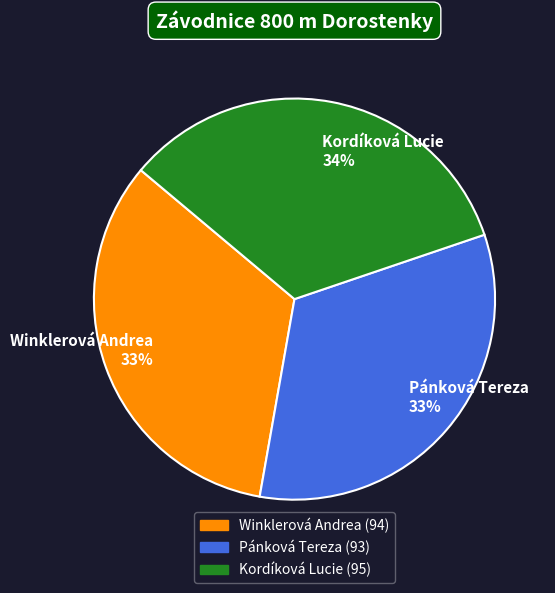

Does any single category account for the majority?

No